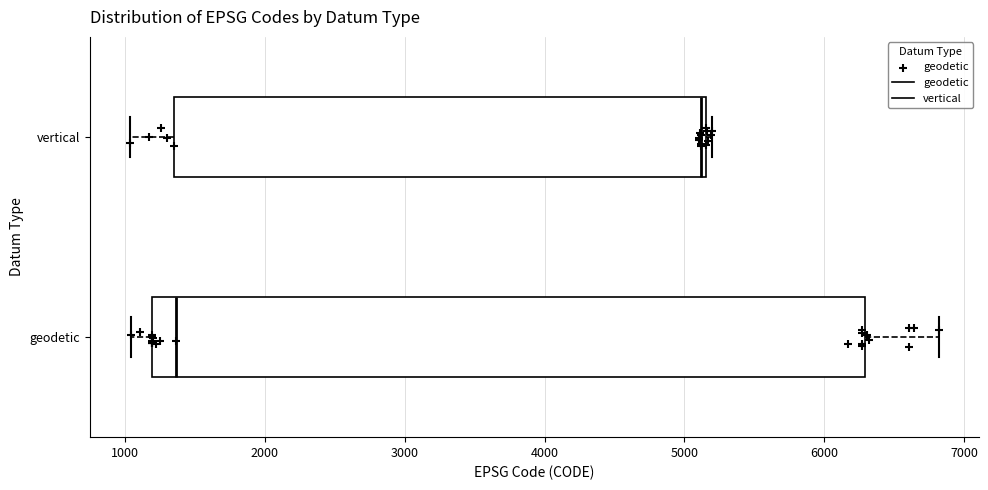

Reading bottom to top, read every box against the x-axis: the position of its median line, the range the box covers, and the ends of its whiskers. The values are not printed on the chart, so give them approximately, as read against the axis.

geodetic: median 1400, box 1200 to 6300, whiskers 1000 to 6800
vertical: median 5100, box 1400 to 5200, whiskers 1000 to 5200 (just right of the box's right edge)